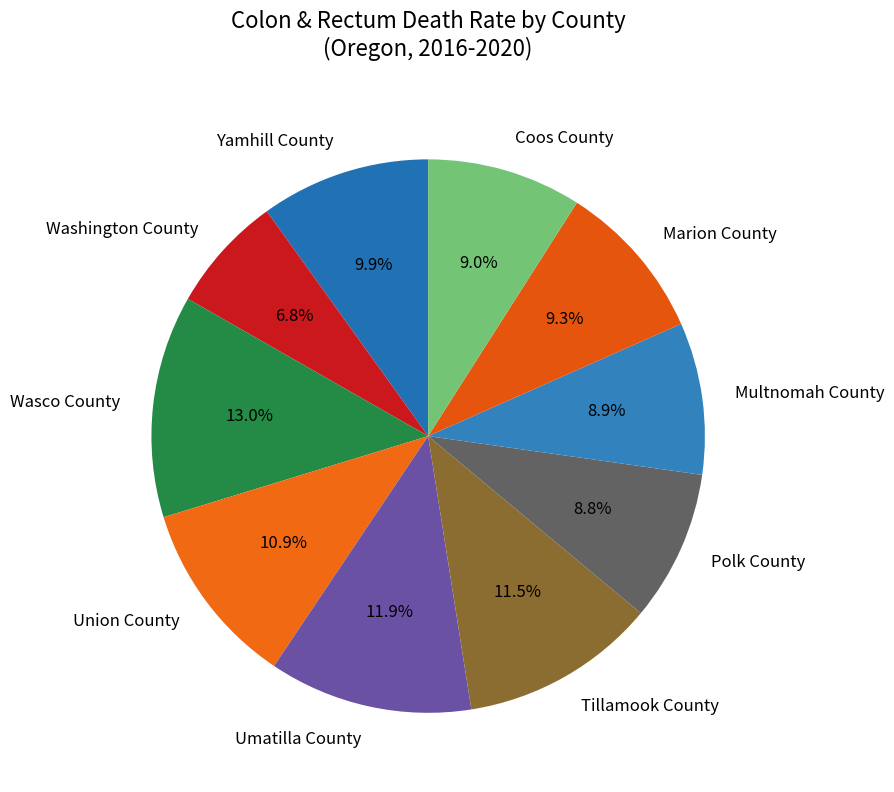

Which has a higher value, Union County or Coos County?

Union County